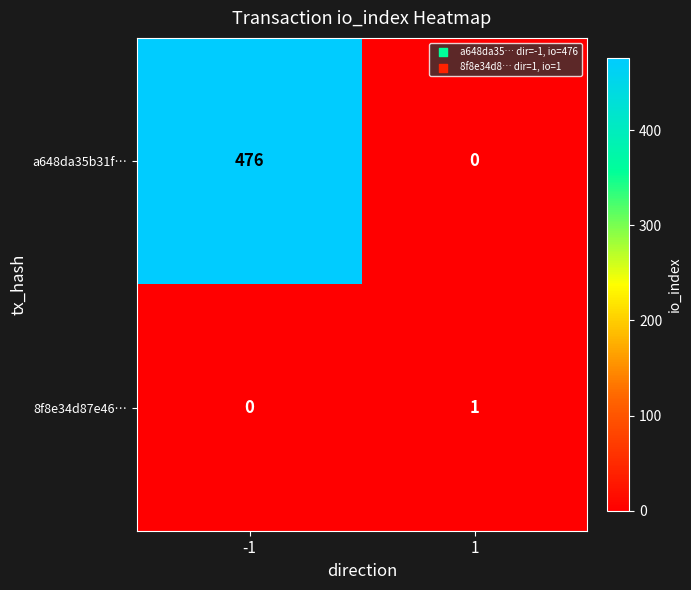

Count the number of data series in this chart.

2